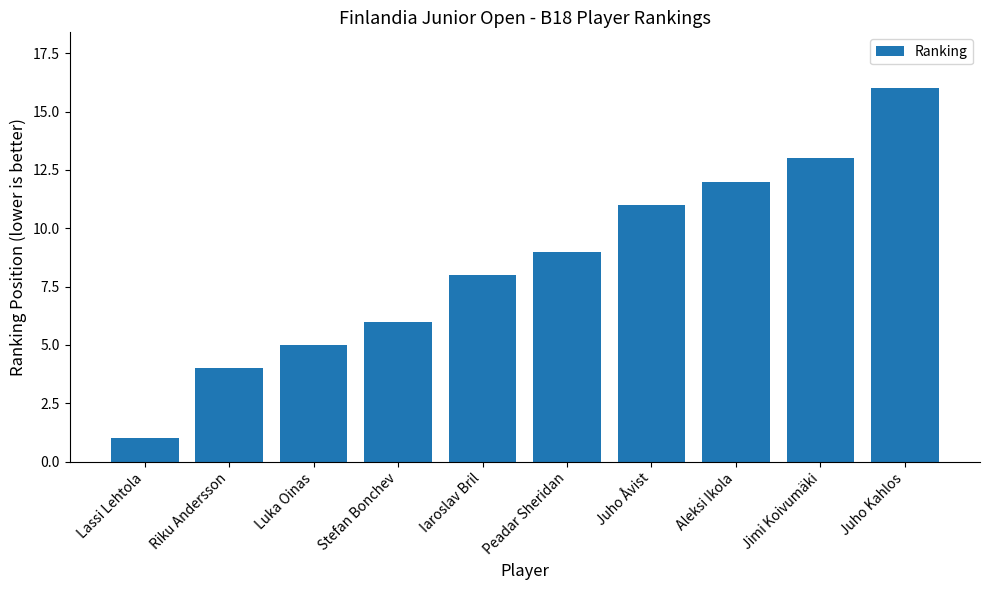

True or false: the data shows 5 at Luka Oinas.

True